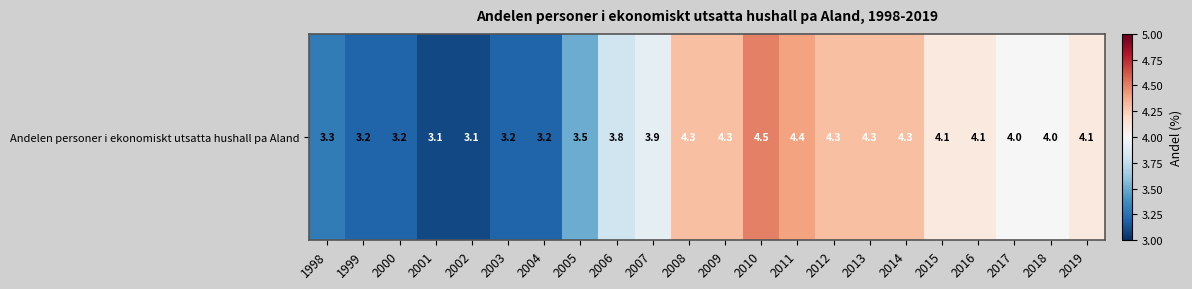

What is the difference between the second highest and minimum values?

1.3